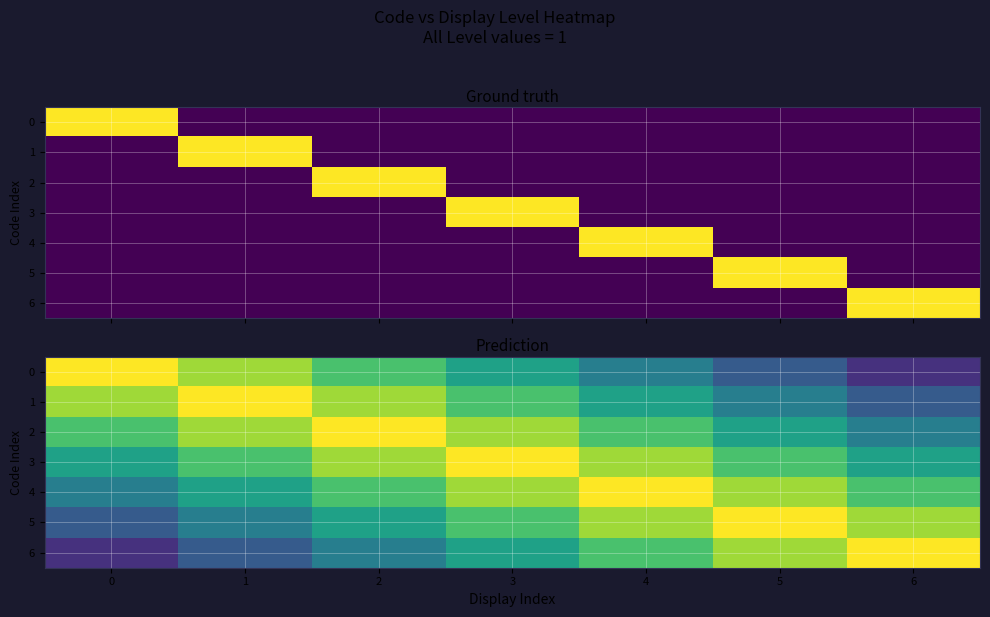

Is the value of 6 at 5 greater than the value of 3 at 4?

No